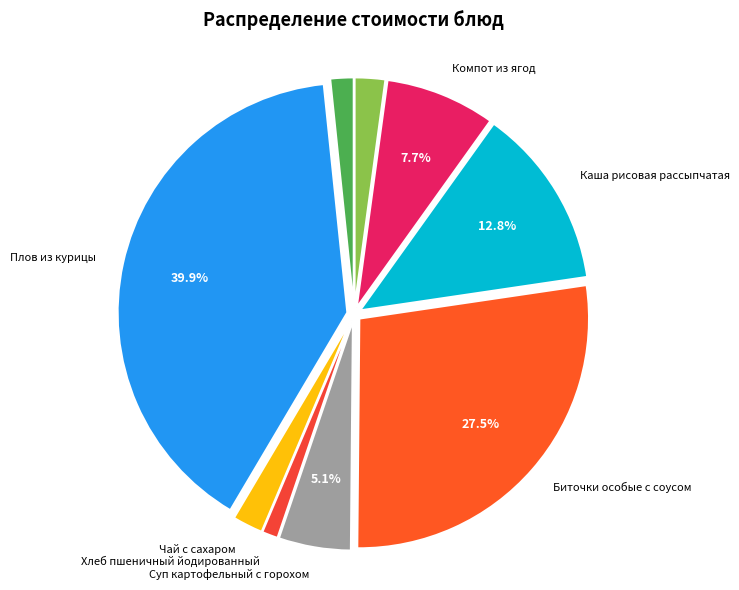

To the nearest percent, what is the combined percentage of Биточки особые с соусом and Овощи свежие (огурцы)?

29%